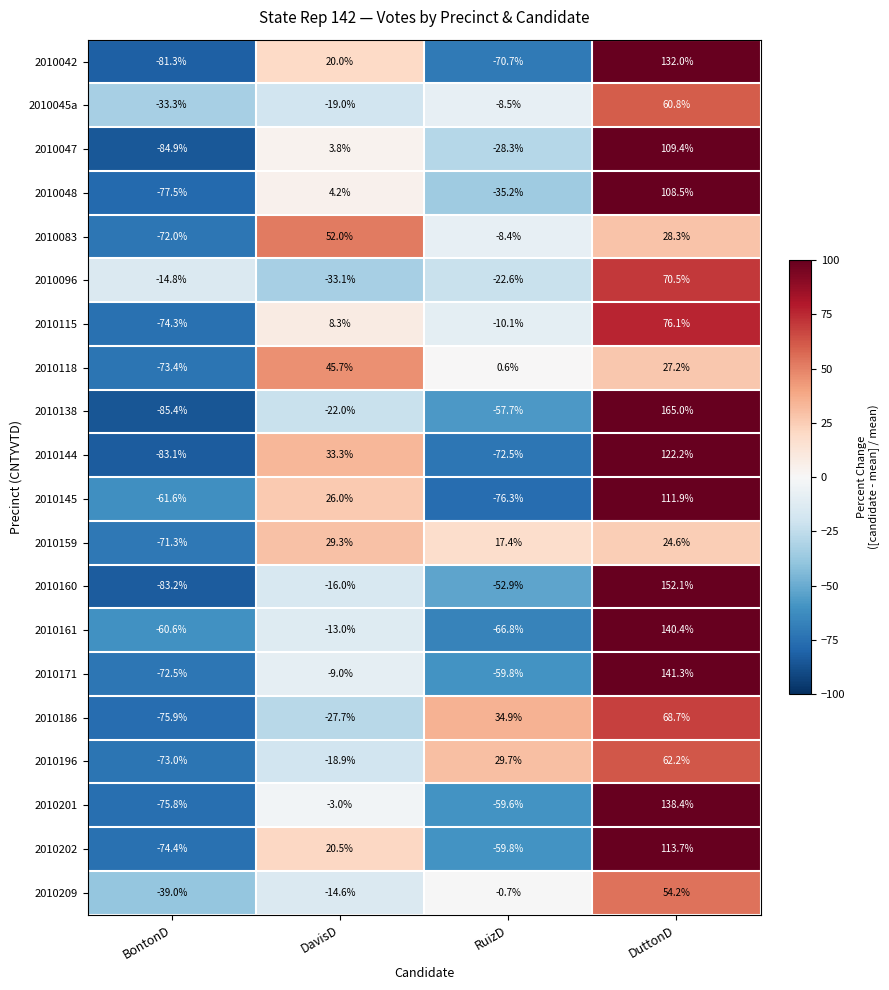

What is the approximate value of 2010138 at BontonD?

-85.4